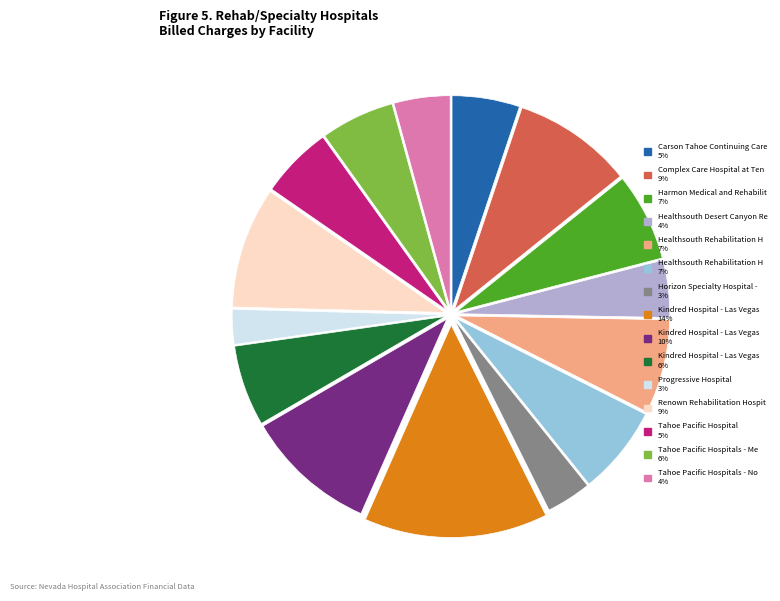

Does any single category account for the majority?

No